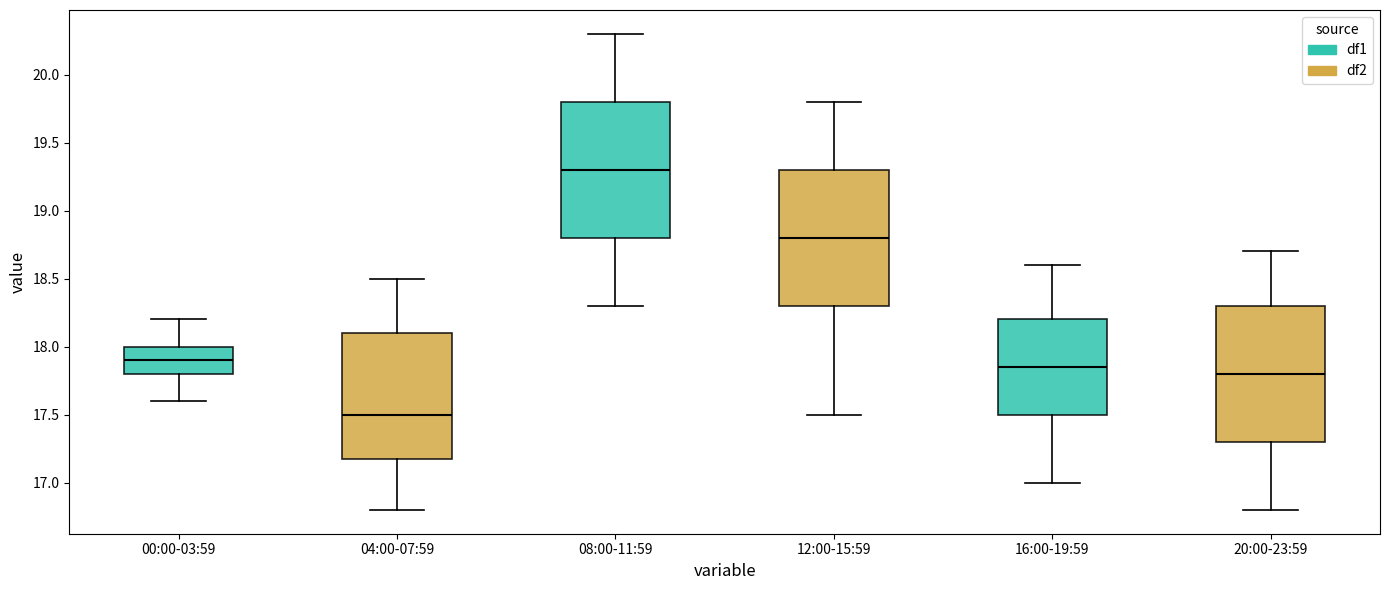

Reading left to right, read every box against the y-axis: the position of its median line, the range the box covers, and the ends of its whiskers. The values are not printed on the chart, so give them approximately, as read against the axis.

00:00-03:59: median 17.90, box 17.80 to 18.00, whiskers 17.60 to 18.20
04:00-07:59: median 17.50, box 17.20 to 18.10, whiskers 16.80 to 18.50
08:00-11:59: median 19.30, box 18.80 to 19.80, whiskers 18.30 to 20.30
12:00-15:59: median 18.80, box 18.30 to 19.30, whiskers 17.50 to 19.80
16:00-19:59: median 17.85, box 17.50 to 18.20, whiskers 17.00 to 18.60
20:00-23:59: median 17.80, box 17.30 to 18.30, whiskers 16.80 to 18.70